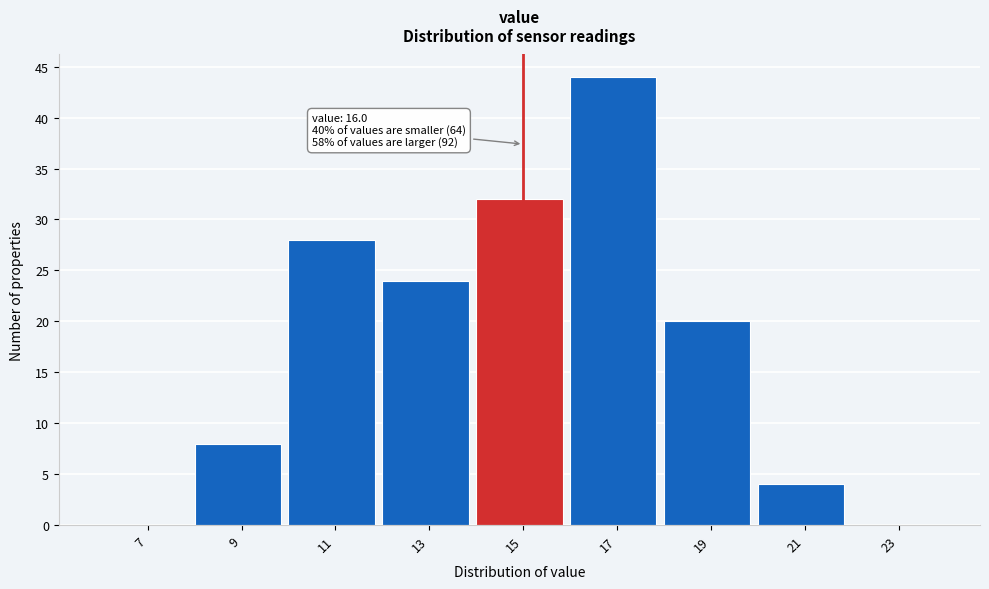

Reading left to right, extract all data points from this chart.

7=0	9=8	11=28	13=24	15=32	17=44	19=20	21=4	23=0